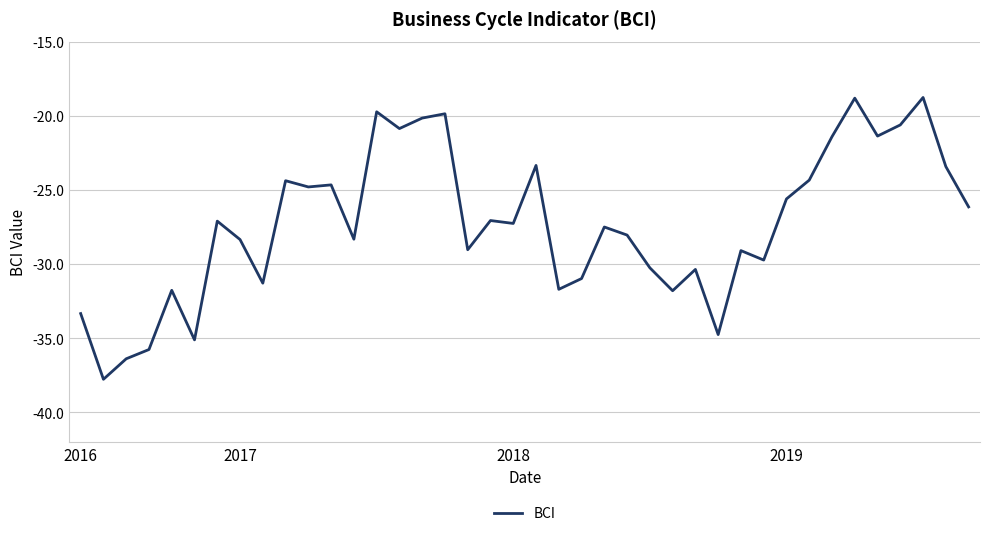

What is the smallest value displayed?

-37.8